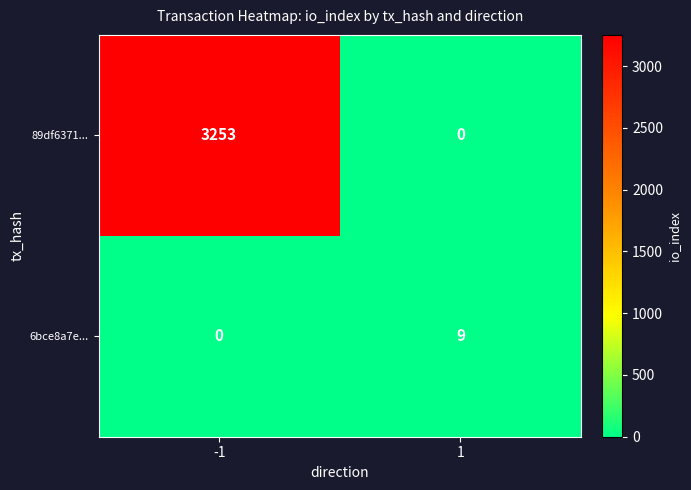

Rank the series by their average value, from highest to lowest.

89df6371..., 6bce8a7e...